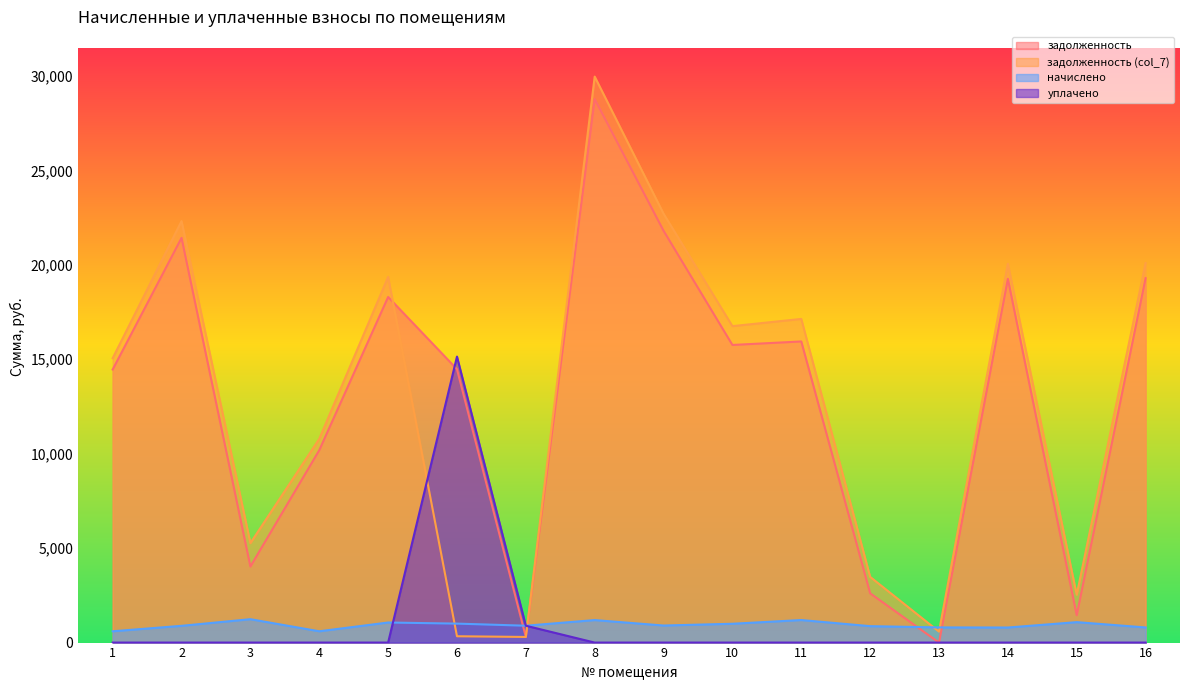

True or false: уплачено and задолженность (col_7) cross at least once.

True